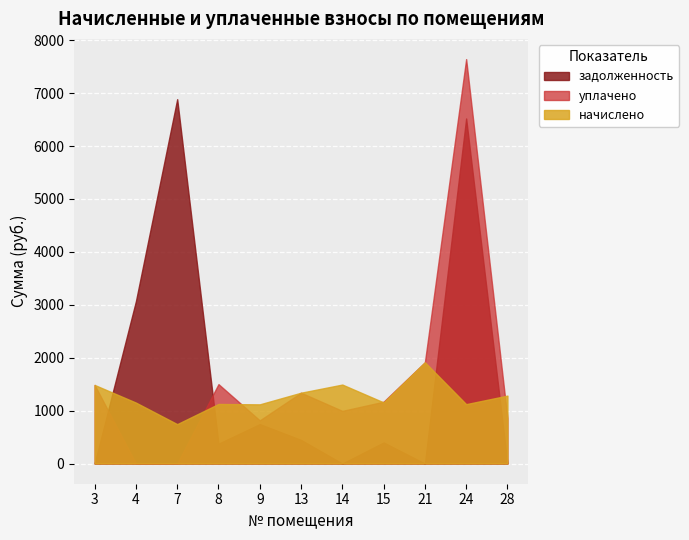

What is the maximum value shown in the chart?

7644.0